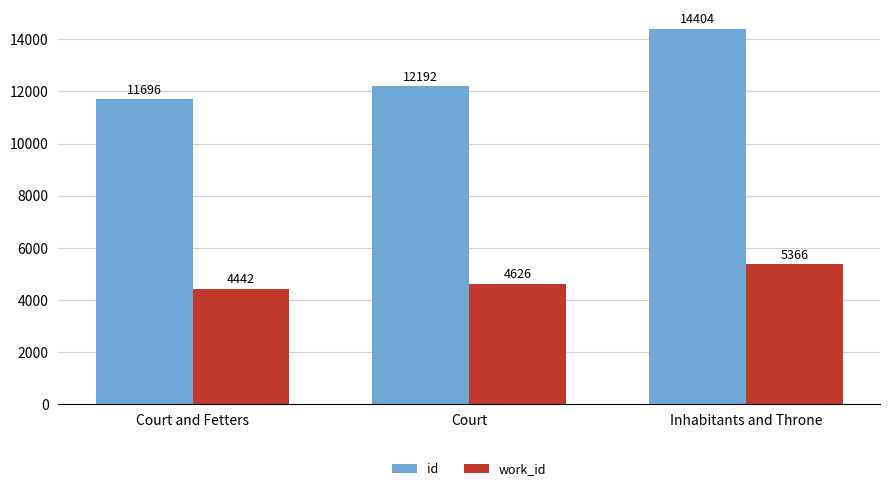

How many work_id values are between 4442 and 5366?

3